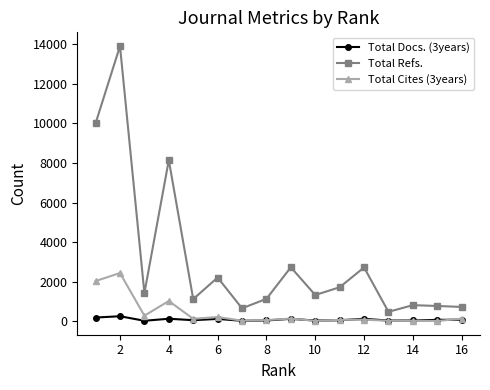

What is the difference between the maximum and minimum values in the Total Docs. (3years) series?

231